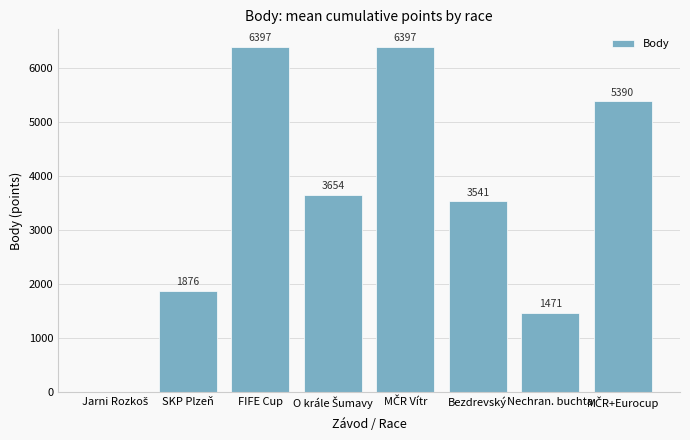

Count the number of categories in the chart.

8